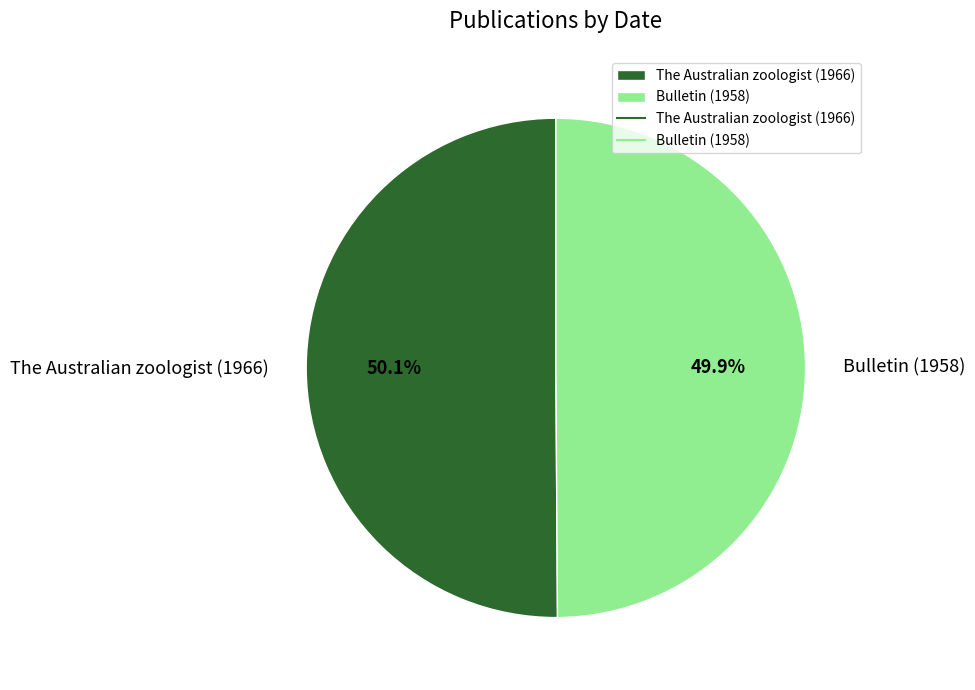

Approximately how many times larger is the value at Bulletin (1958) compared to The Australian zoologist (1966)?

1.0